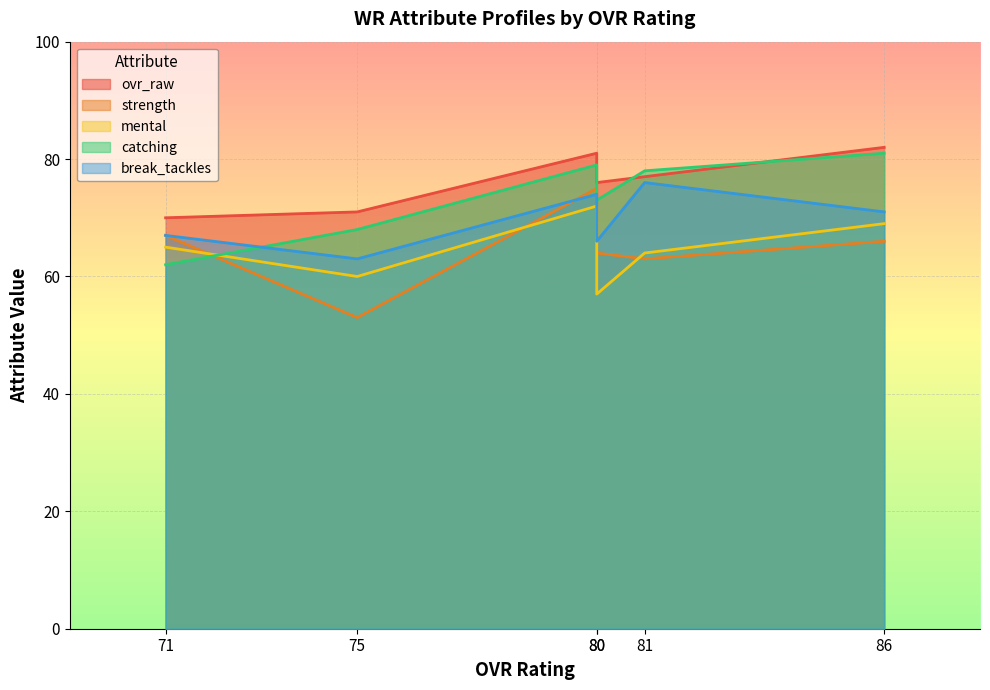

What is the minimum value for mental?

57